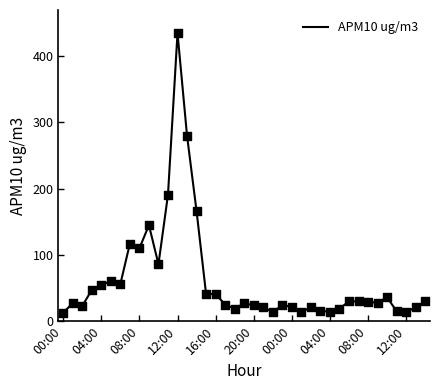

What is the minimum value shown in the chart?

13